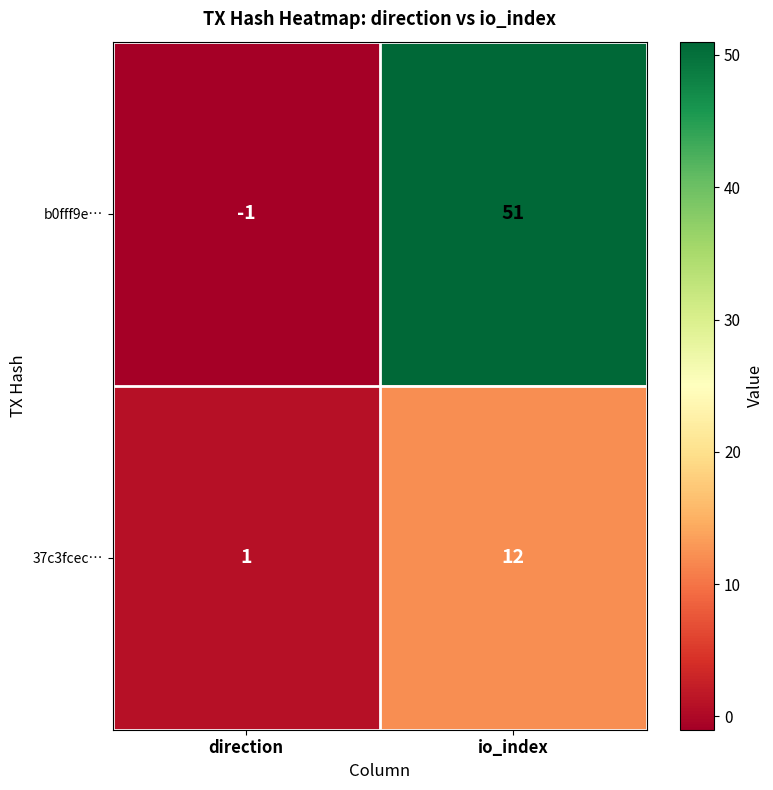

What is the minimum value shown in the chart?

-1